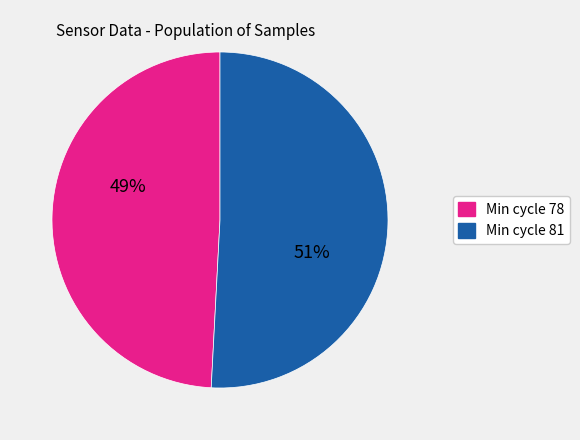

Count the number of slices in the pie.

2